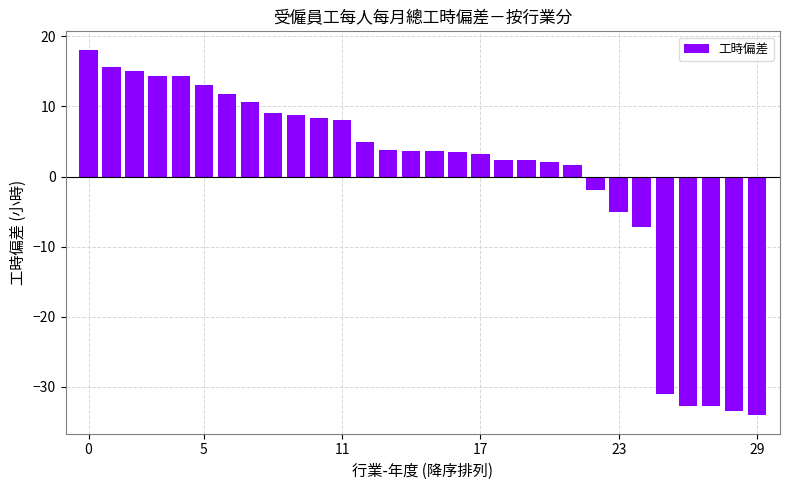

What is the value of the 16th bar from the left?

3.6